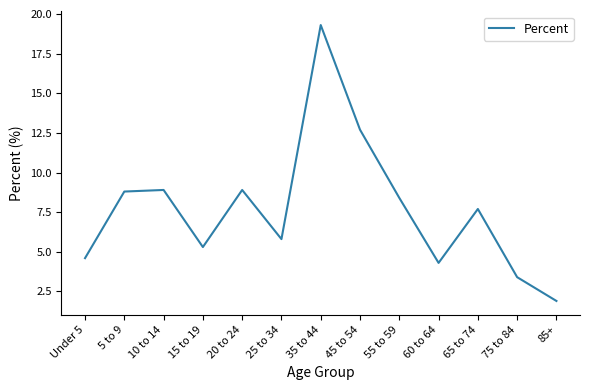

Which category has the lowest value across all series?

85+